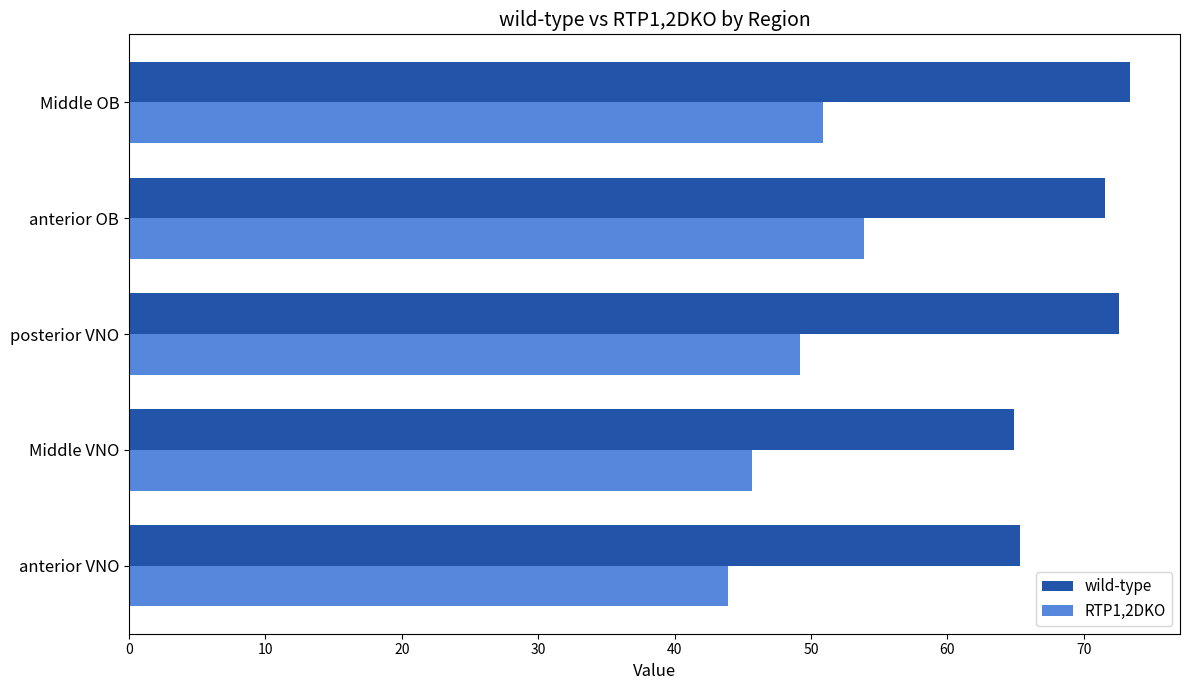

At which label is RTP1,2DKO closest to 48?

posterior VNO